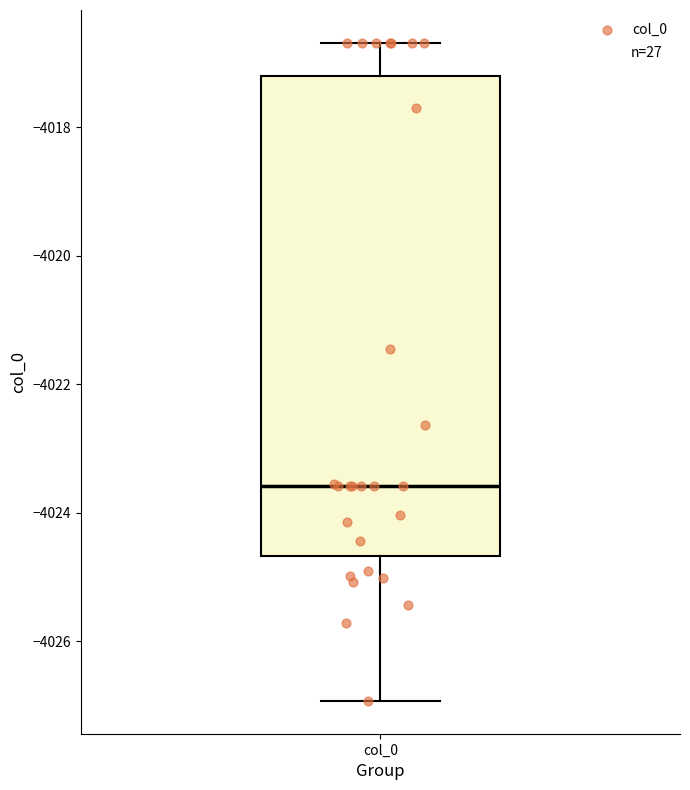

Read this box plot against the y-axis: the position of the median line, the range covered by the box, and the ends of both whiskers. The values are not printed on the chart, so give them approximately, as read against the axis.

median -4023.6, box -4024.6 to -4017.2, whiskers -4027.0 to -4016.6